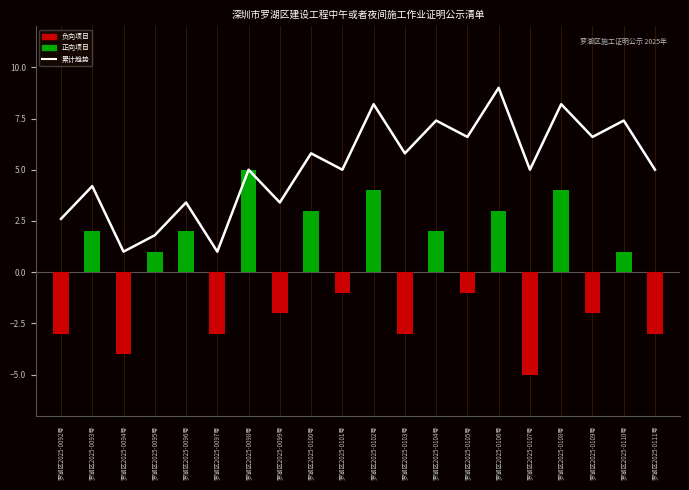

Which category has the lowest value across all series?

罗湖区2025-0094号